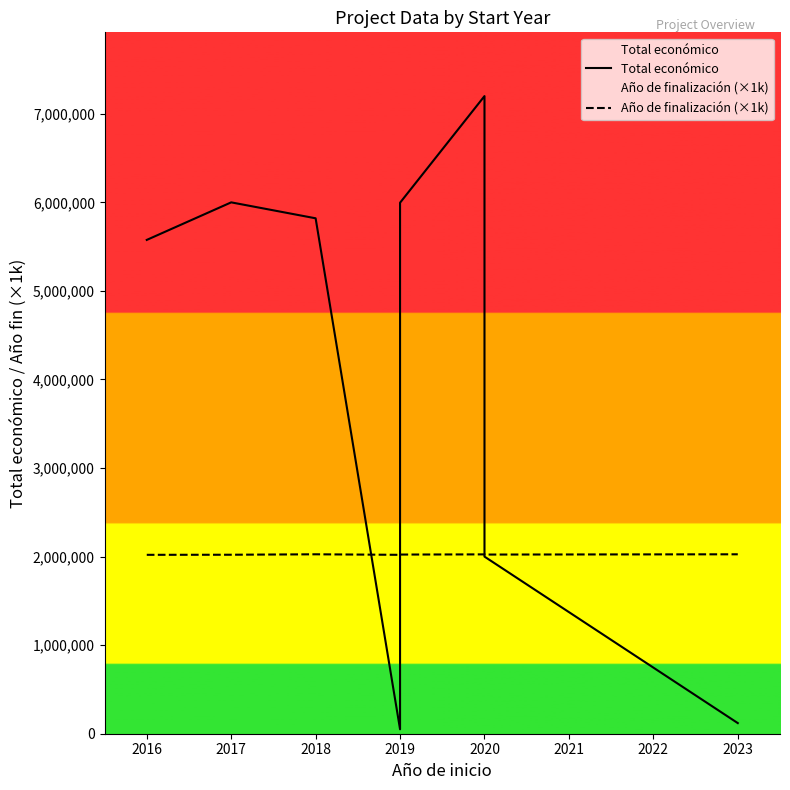

What value does the Total económico series have at 2019, to the nearest 50?

5995900